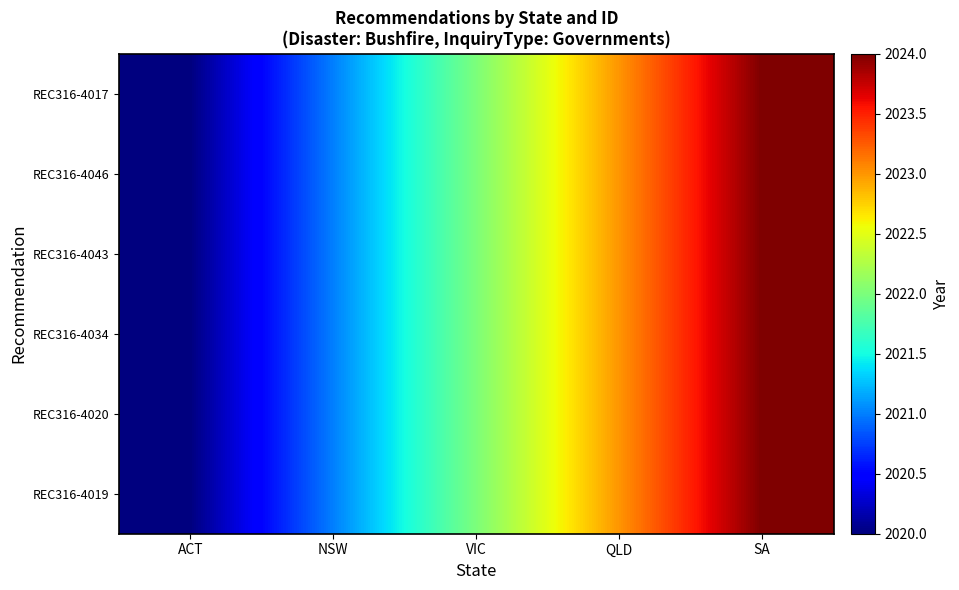

What is the total value across all series at ACT?

12120